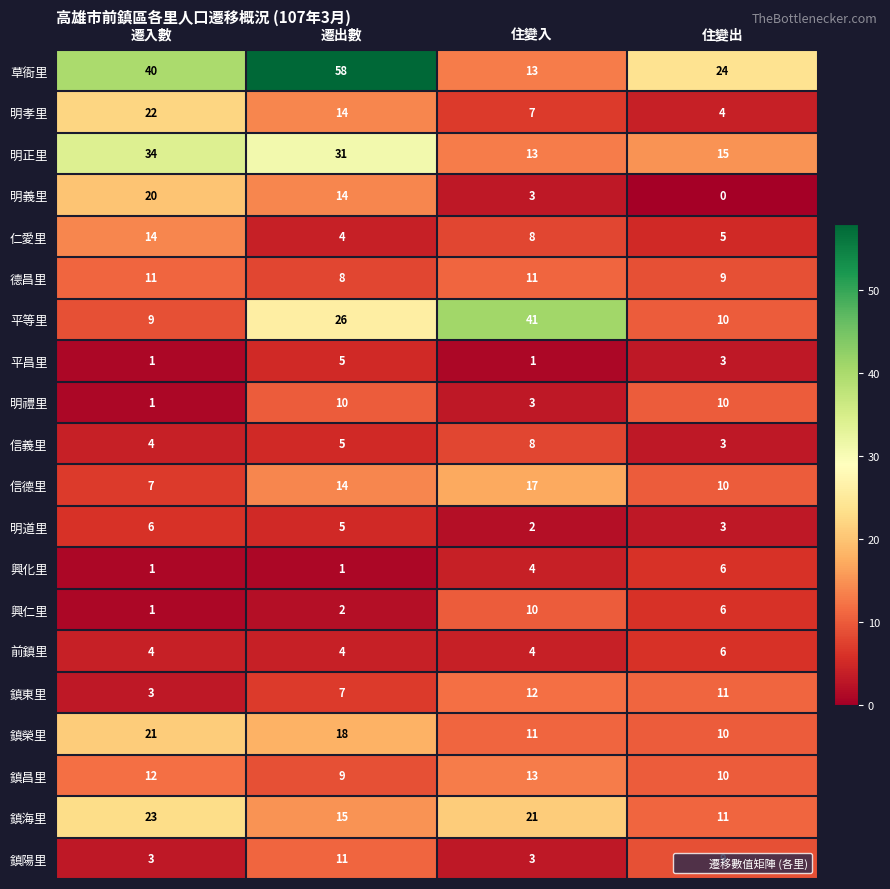

At which category does the chart reach its minimum across all series?

住變出